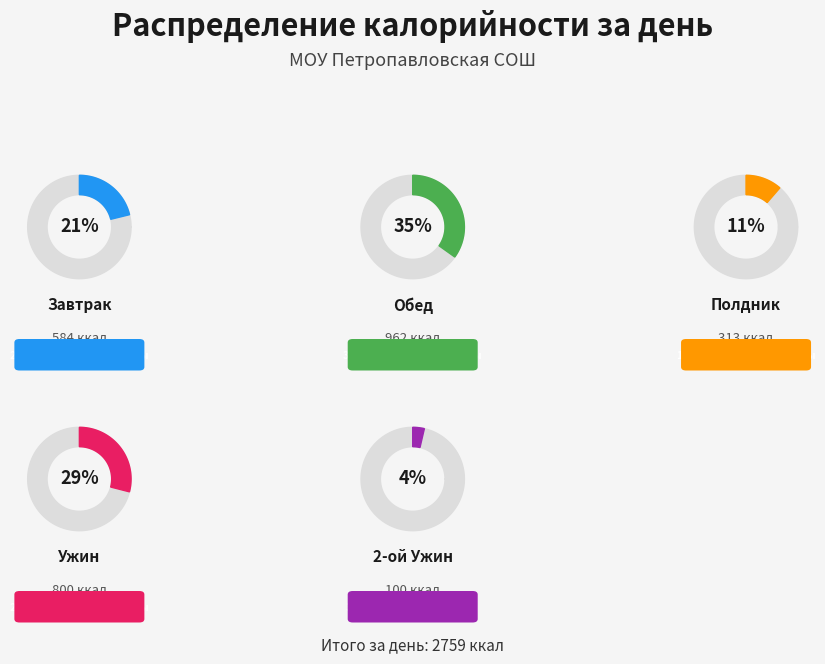

To the nearest percent, what percentage of the pie is Завтрак?

21%